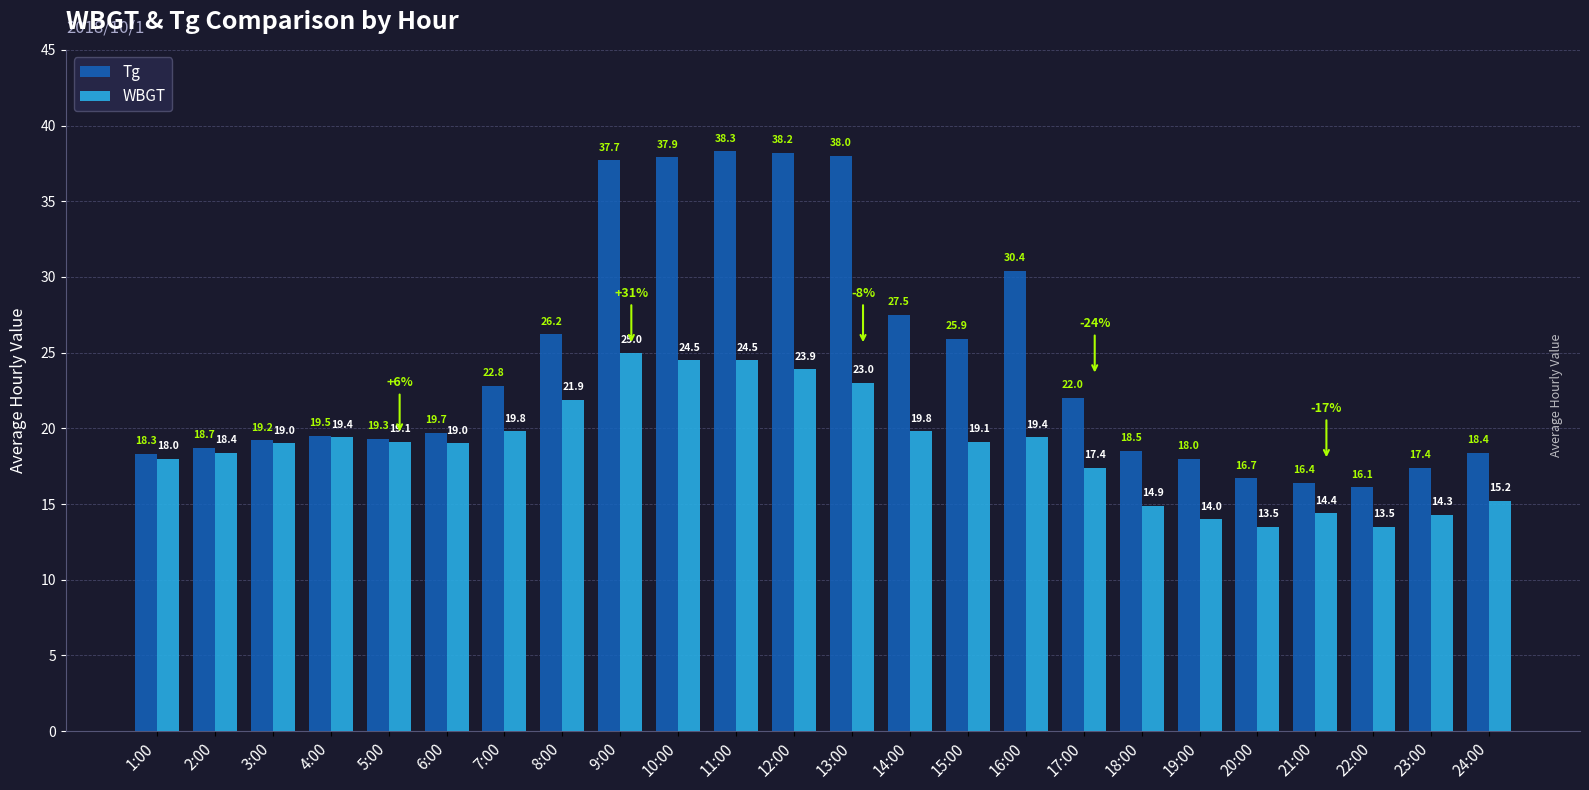

Where is Tg nearest to the value 27?

14:00